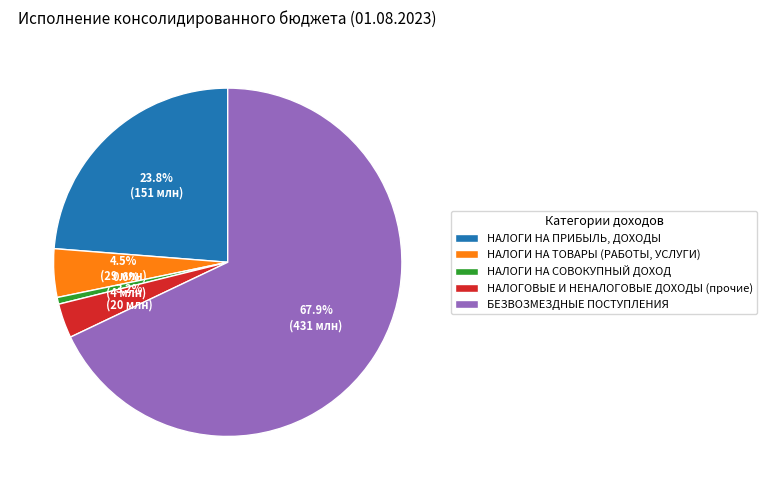

Count the number of slices in the pie.

5